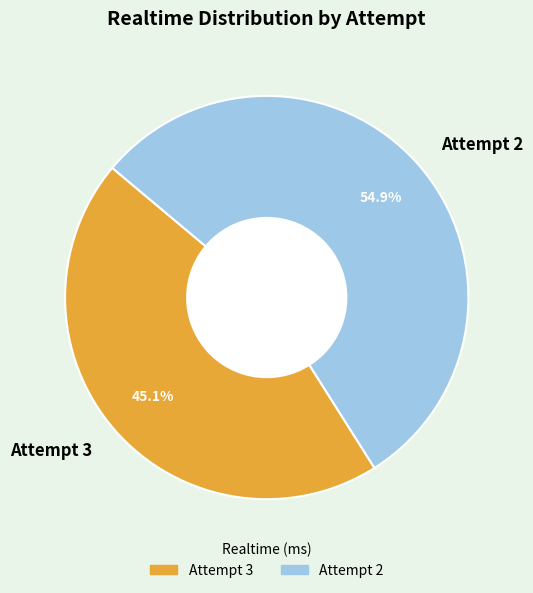

Count the number of slices in the pie.

2